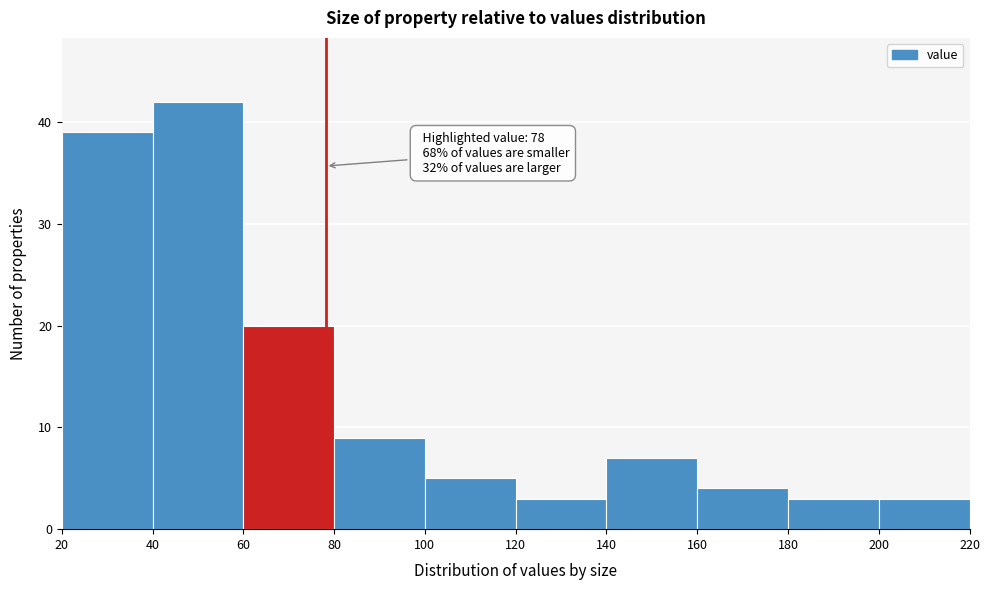

Which range on the x-axis has the tallest bar?

40 to 60